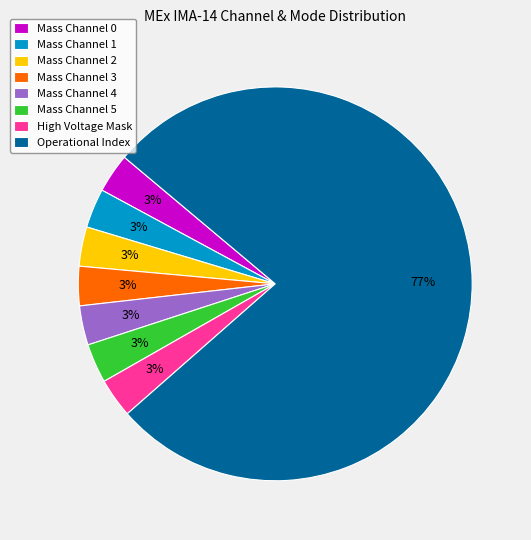

Which slice represents more than half of the pie?

Operational Index